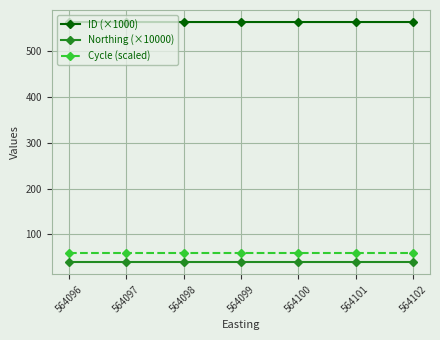

What is the greatest value displayed?

564.1